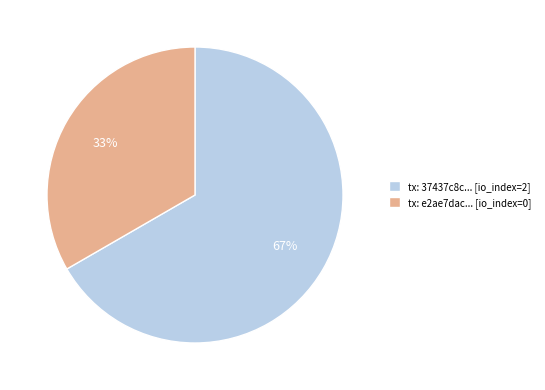

Does any single category account for the majority?

Yes